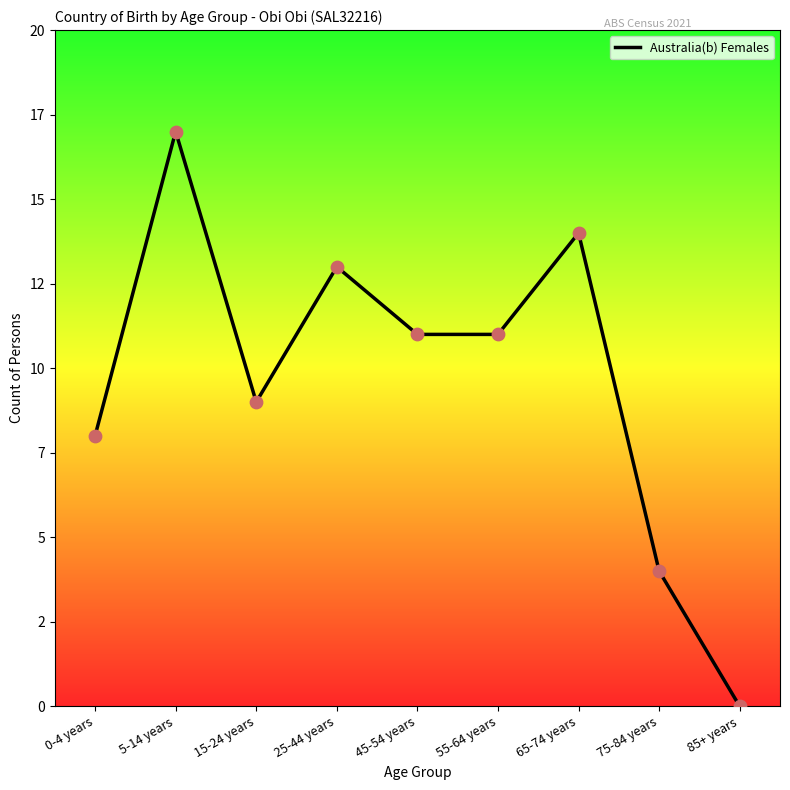

What is the change in value from 25-44 years to 65-74 years?

+1